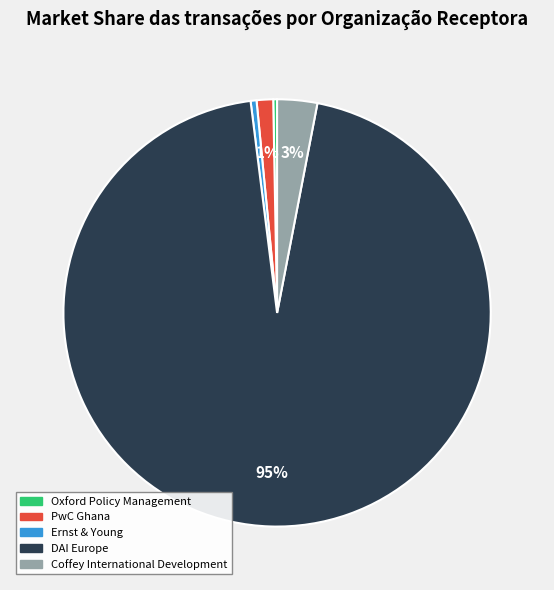

Combined, do PwC Ghana and DAI Europe account for over 50%?

Yes